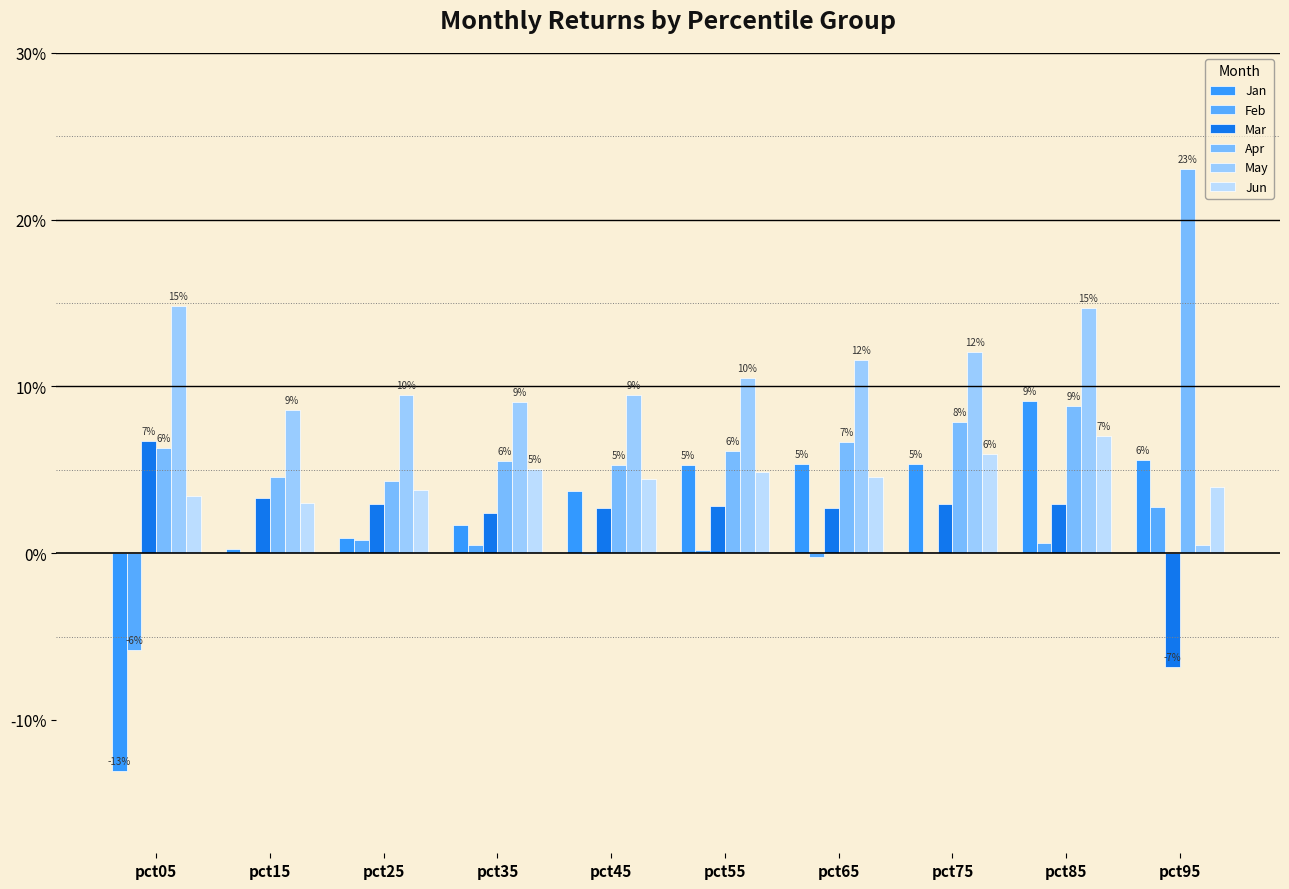

Which series changed the most between pct45 and pct65?

May